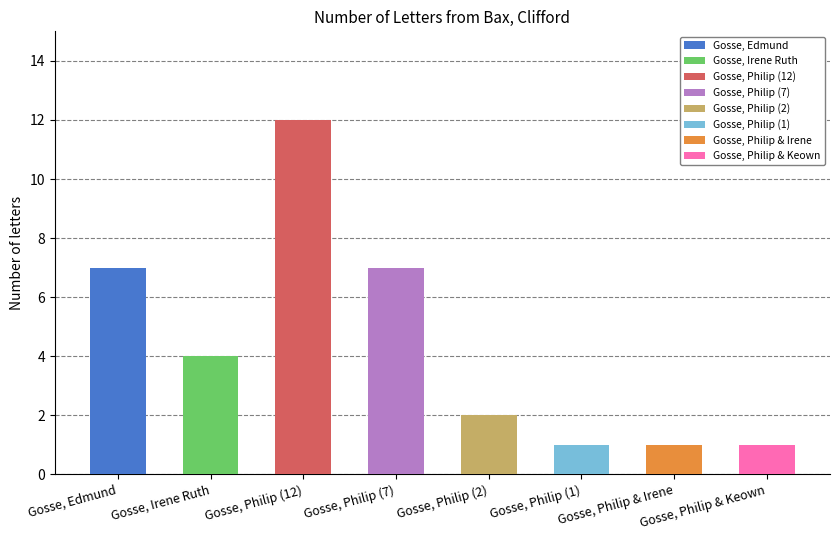

Reading right to left, list all the values displayed in this chart.

1	1	1	2	7	12	4	7